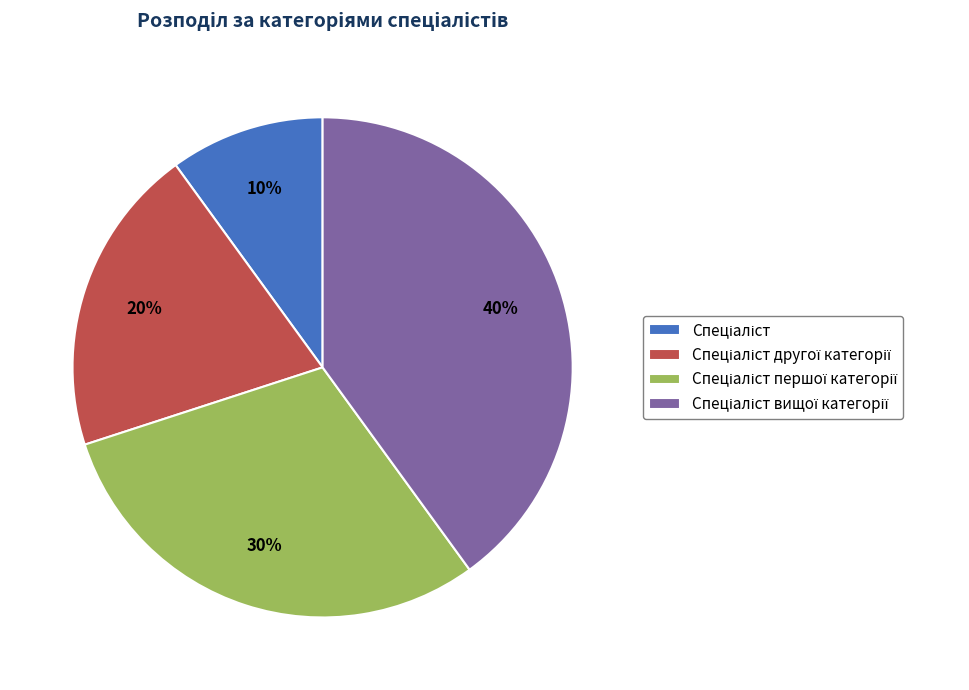

How many segments does this pie chart have?

4